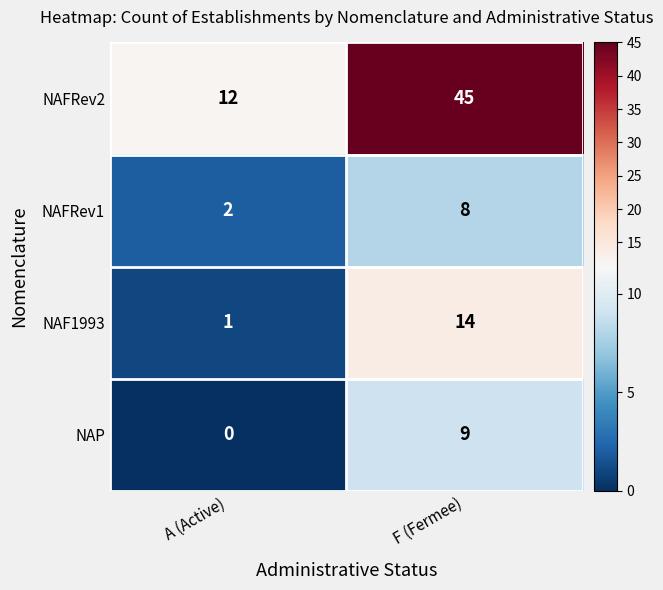

Is it true that NAF1993 equals 24 at F (Fermee)?

False